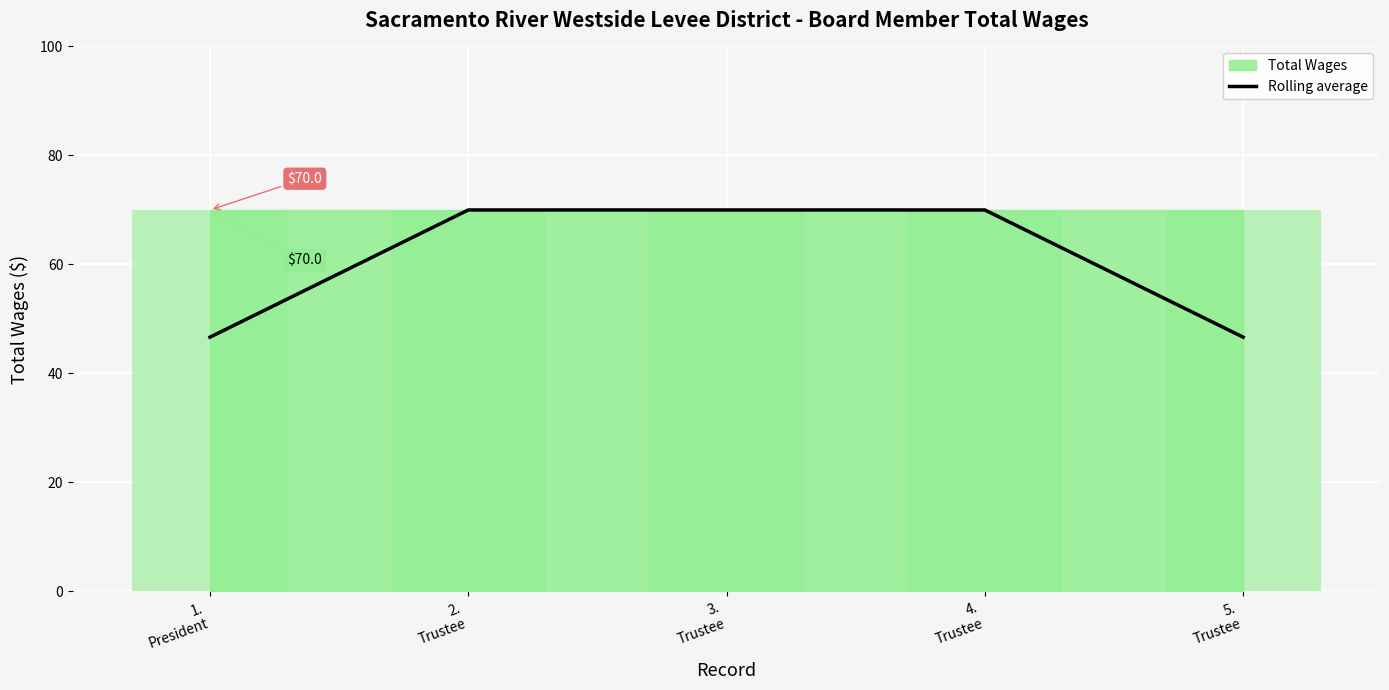

What value does the data have at 4.
Trustee?

70.0